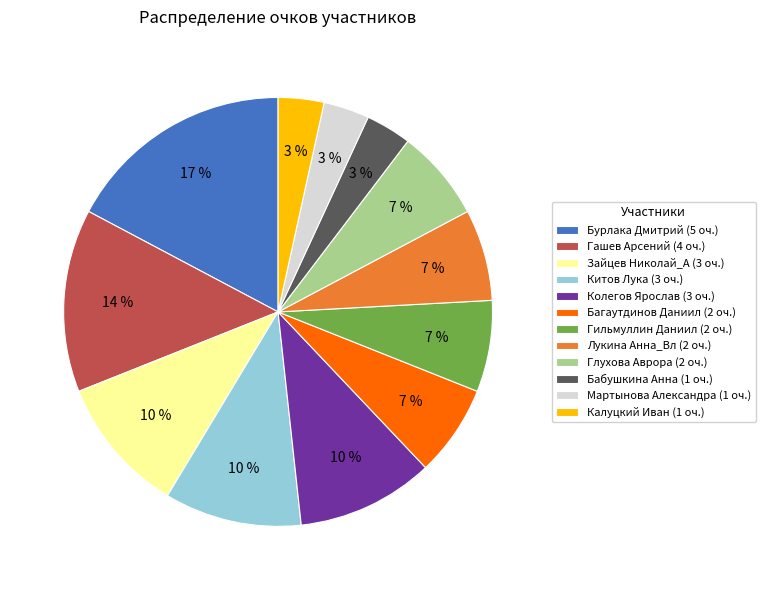

How many slices are in this pie chart?

12